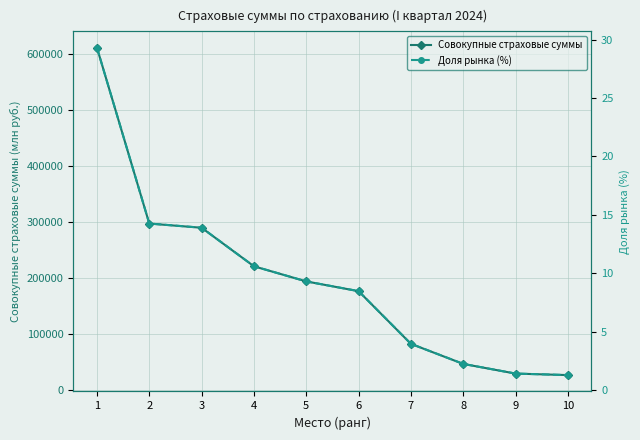

What is the total value across all series at 6?

176616.0